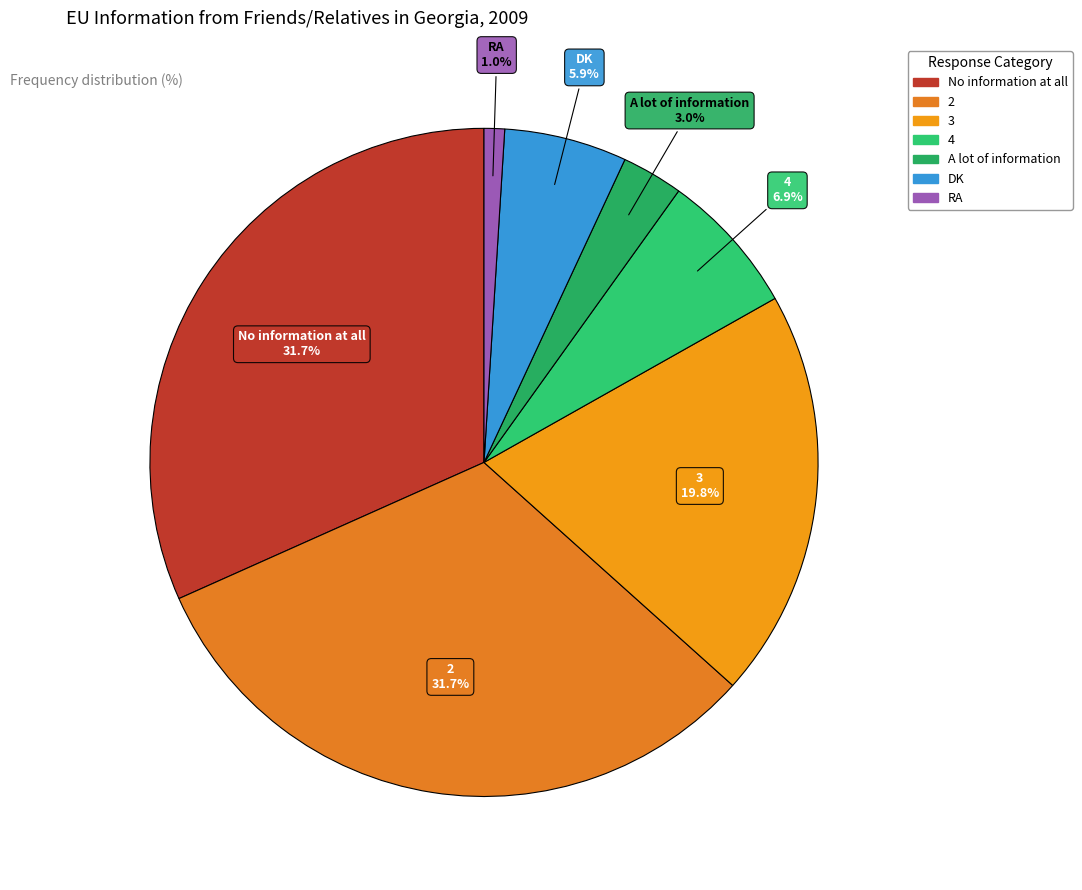

Between 4 and No information at all, which is larger?

No information at all